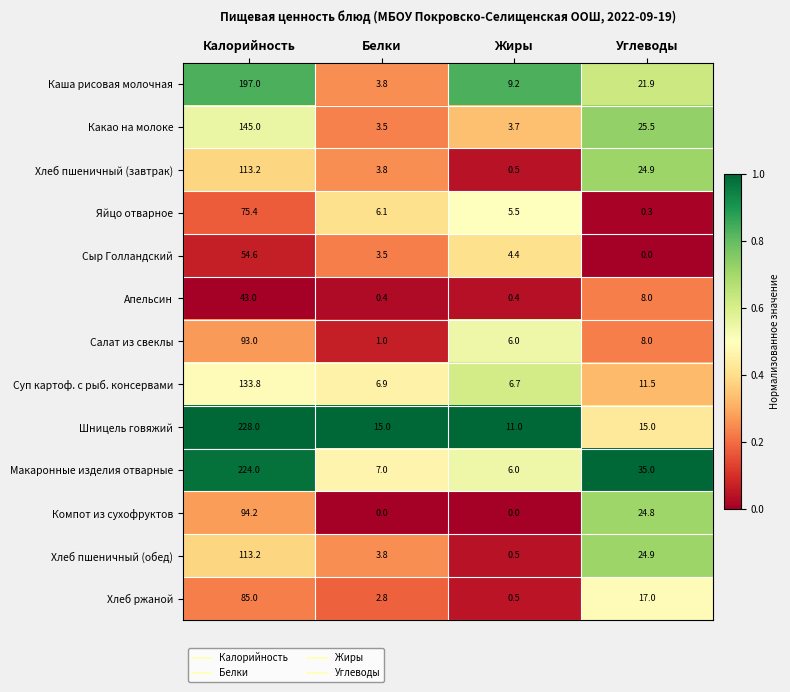

What is the maximum value for Яйцо отварное?

75.4